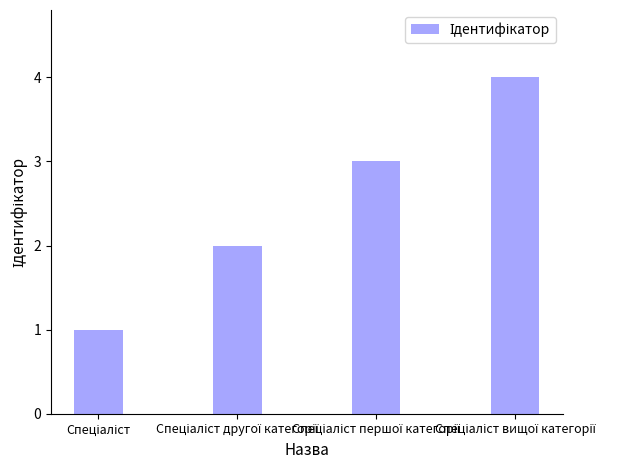

What is the maximum value shown in the chart?

4